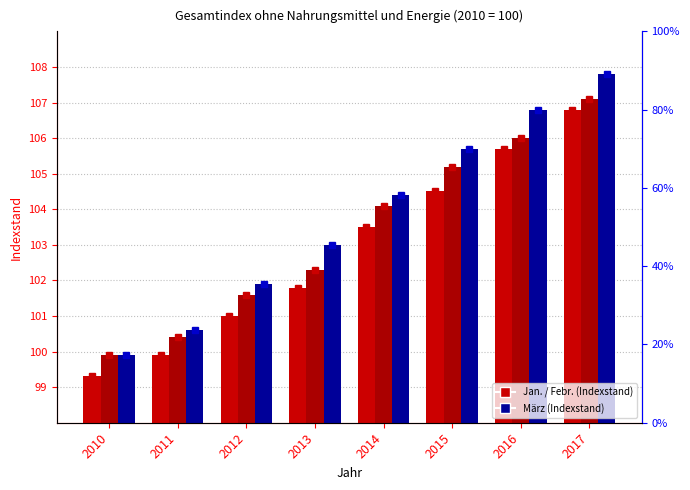

Reading left to right, transcribe all the data shown in this chart.

Jan.: 99.3	99.9	101.0	101.8	103.5	104.5	105.7	106.8
Febr.: 99.9	100.4	101.6	102.3	104.1	105.2	106.0	107.1
März: 99.9	100.6	101.9	103.0	104.4	105.7	106.8	107.8